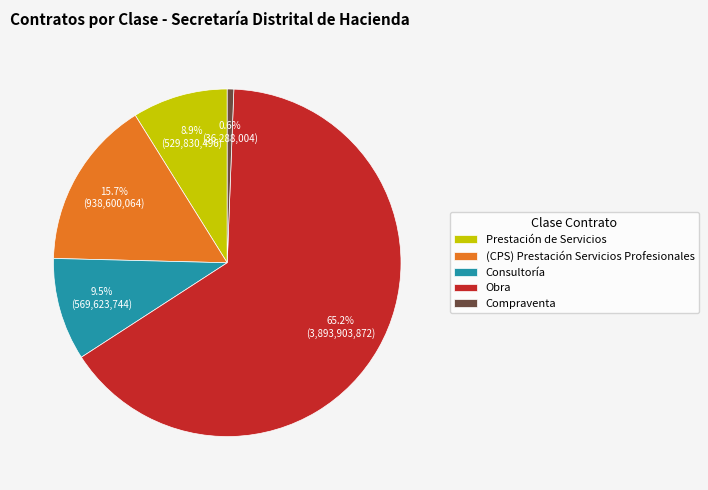

Which category has the smallest portion of the pie?

Compraventa